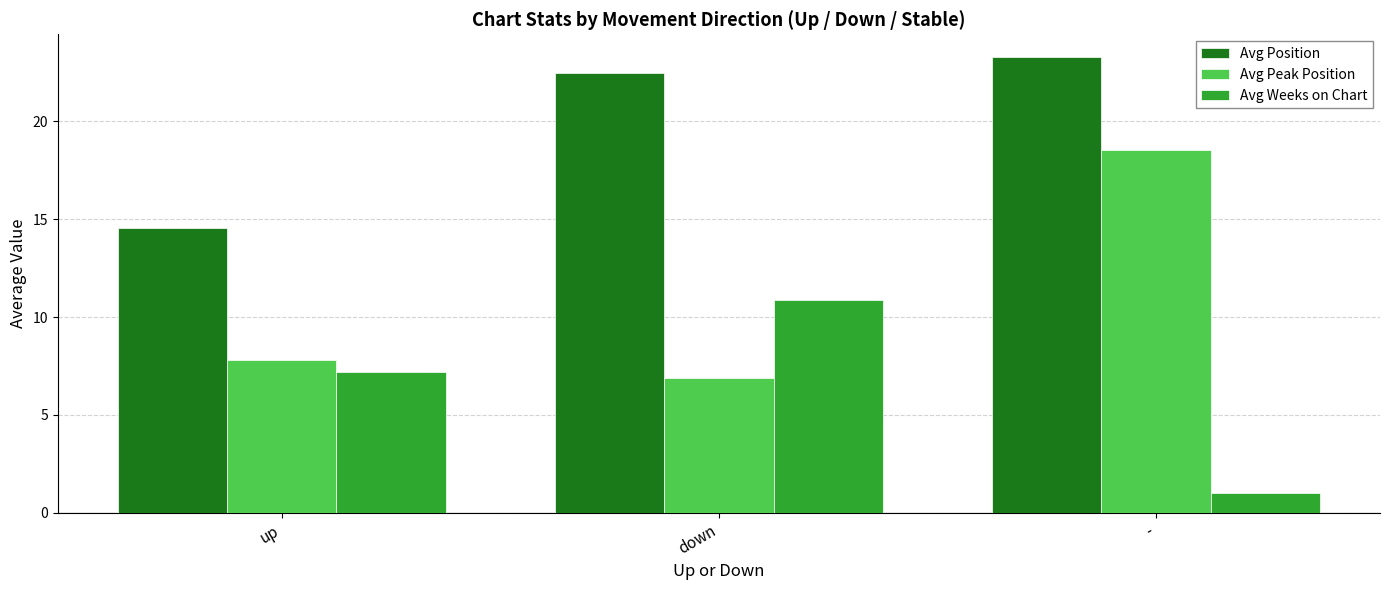

What is the label of the 3rd bar from the left?

-